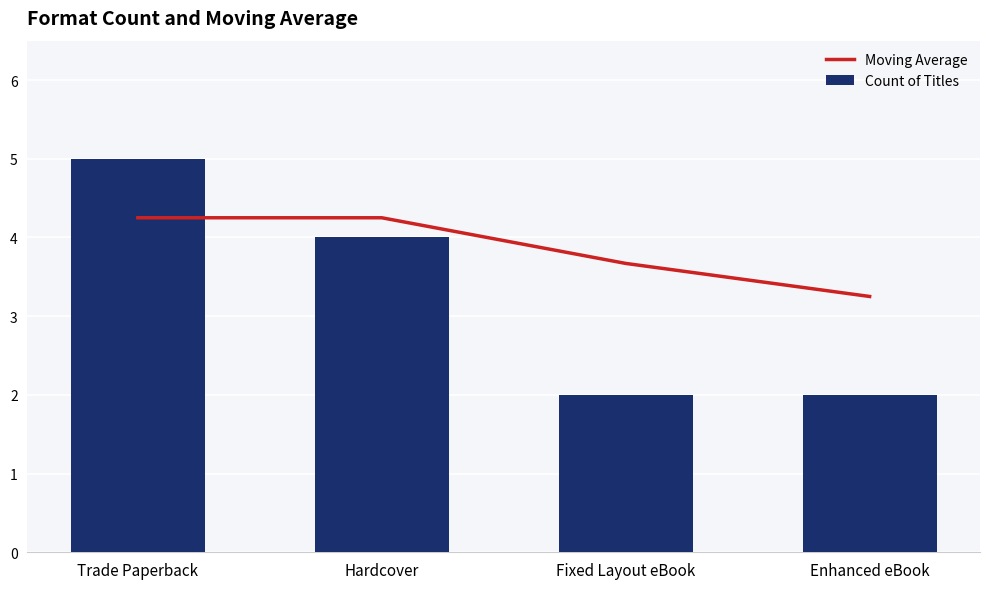

How many Count of Titles values are between 2 and 5?

4